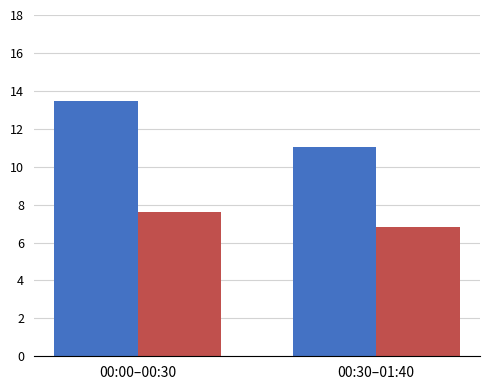

How many categories are shown in the chart?

2